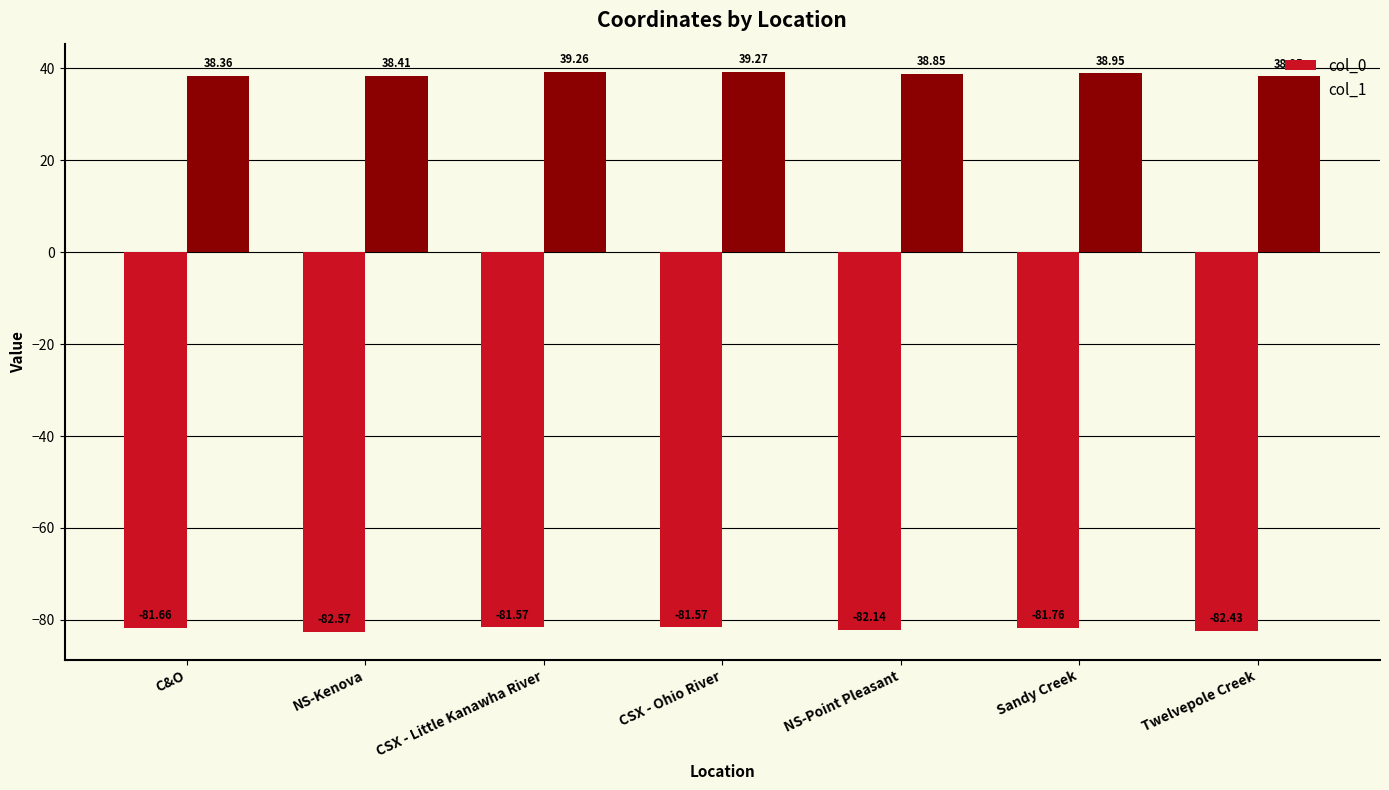

Between NS-Kenova and CSX - Little Kanawha River, which series saw the biggest shift?

col_0